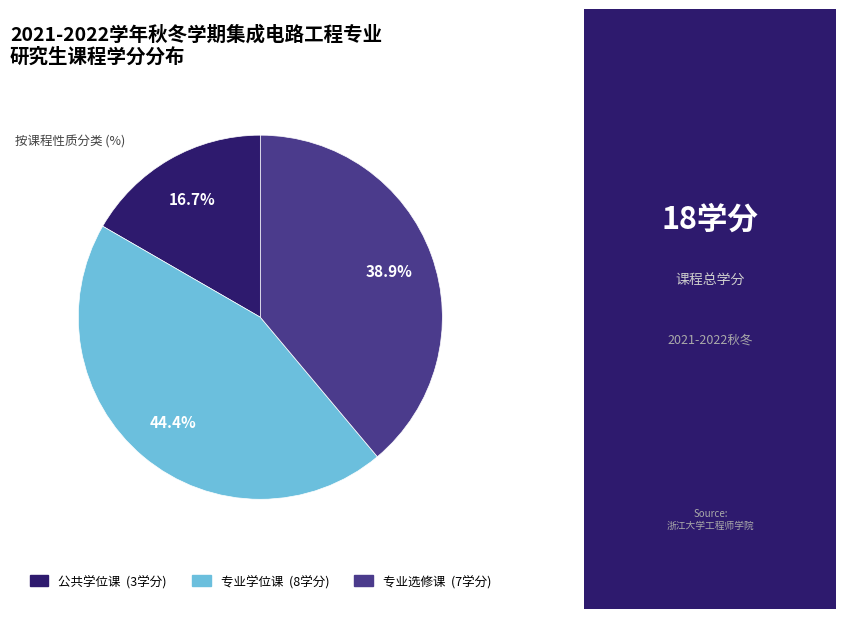

Does any single category account for the majority?

No